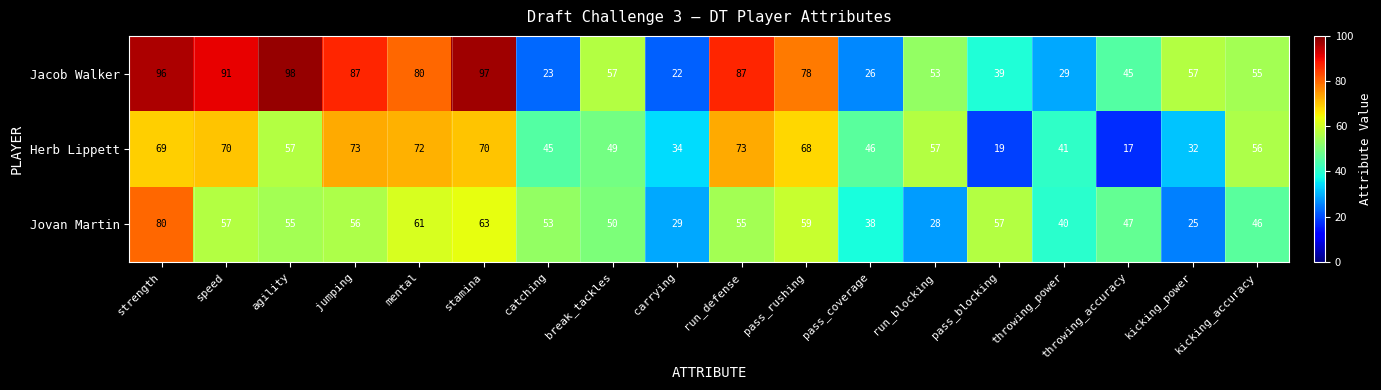

True or false: Jovan Martin has a value of 55 at agility.

True